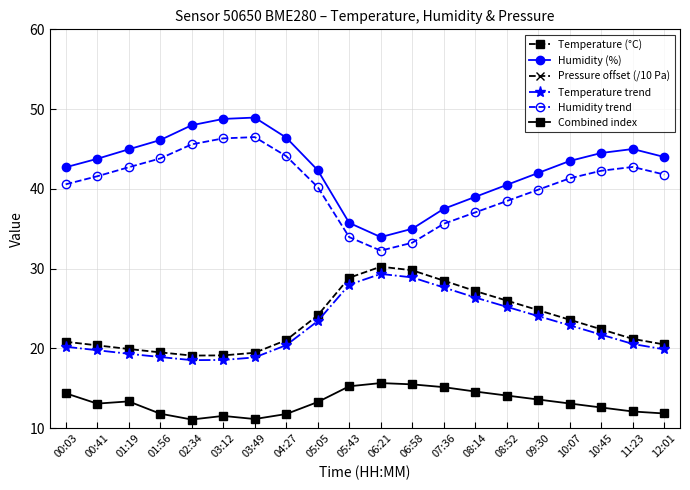

What is the label of the 4th point from the left?

01:56